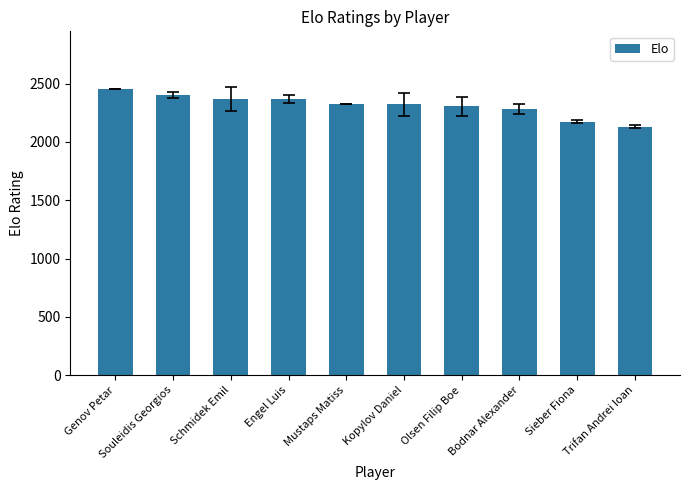

What is the ratio of the value at Kopylov Daniel to the value at Mustaps Matiss?

1.0